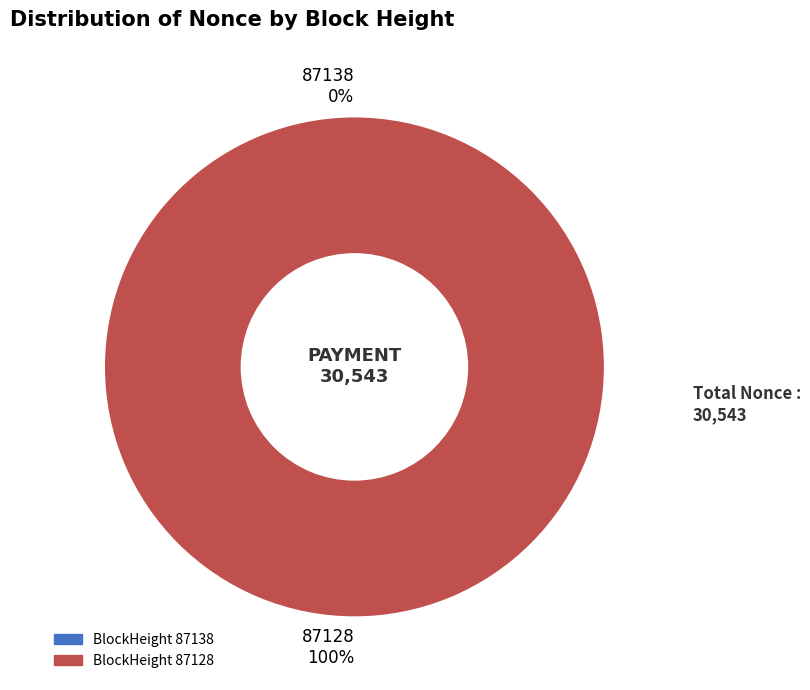

Which has a higher value, 87128 or 87138?

87128